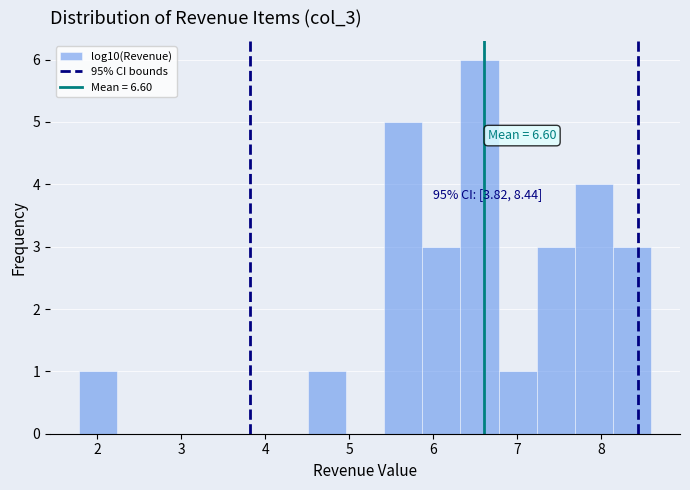

Over which range of the x-axis is the bar tallest?

6.3 to 6.8